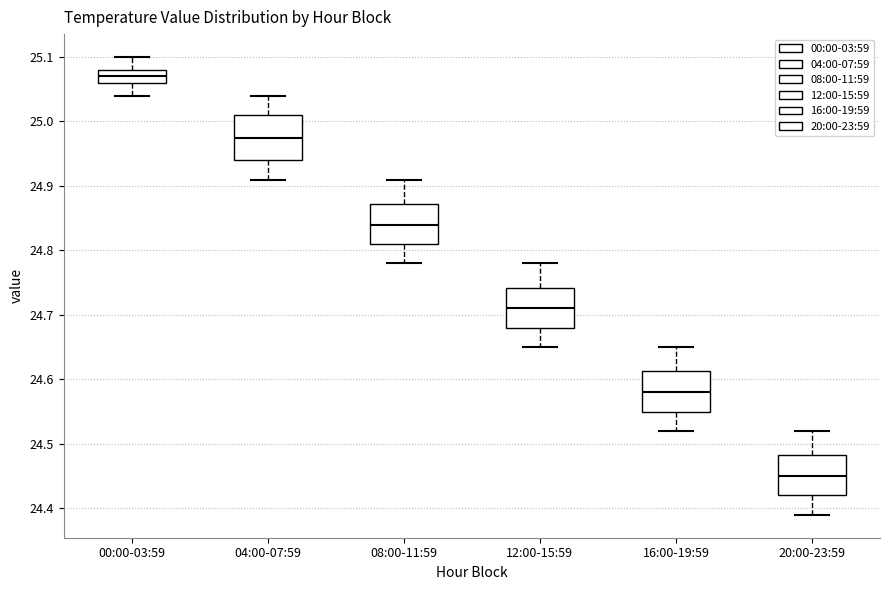

Reading left to right, read every box against the y-axis: the position of its median line, the range the box covers, and the ends of its whiskers. The values are not printed on the chart, so give them approximately, as read against the axis.

00:00-03:59: median 25.07, box 25.06 to 25.08, whiskers 25.04 to 25.10
04:00-07:59: median 24.98, box 24.94 to 25.01, whiskers 24.91 to 25.04
08:00-11:59: median 24.84, box 24.81 to 24.87, whiskers 24.78 to 24.91
12:00-15:59: median 24.71, box 24.68 to 24.74, whiskers 24.65 to 24.78
16:00-19:59: median 24.58, box 24.55 to 24.61, whiskers 24.52 to 24.65
20:00-23:59: median 24.45, box 24.42 to 24.48, whiskers 24.39 to 24.52